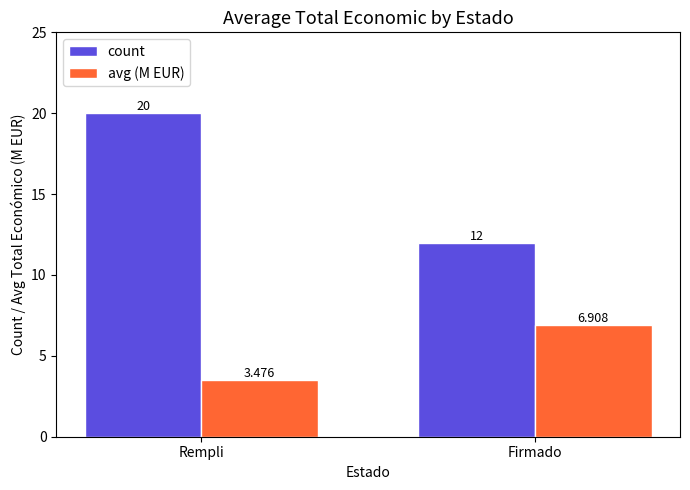

Rank the series at Rempli from lowest to highest value.

avg (M EUR), count